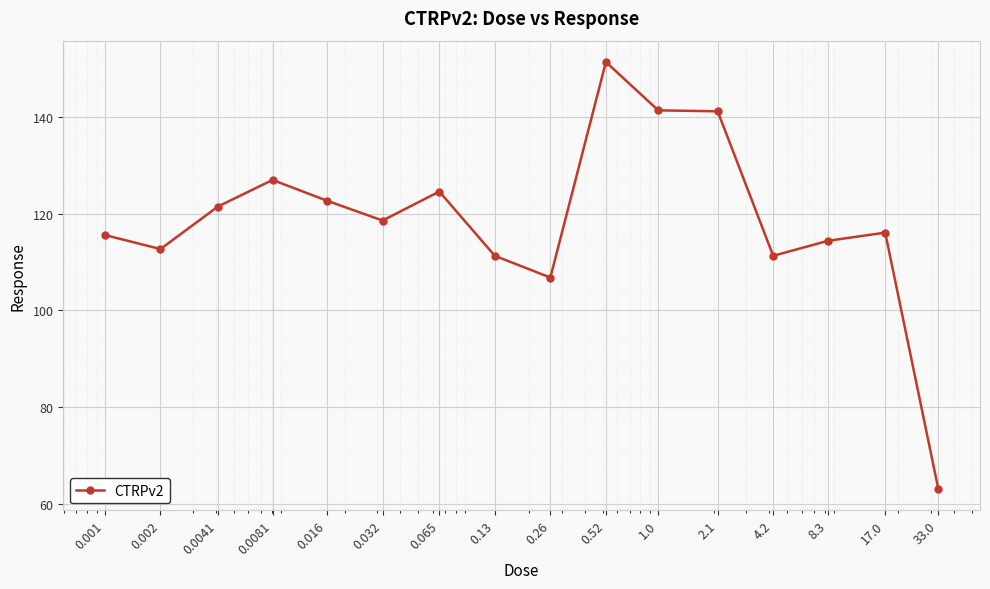

What is the difference between the maximum and minimum values?

88.4